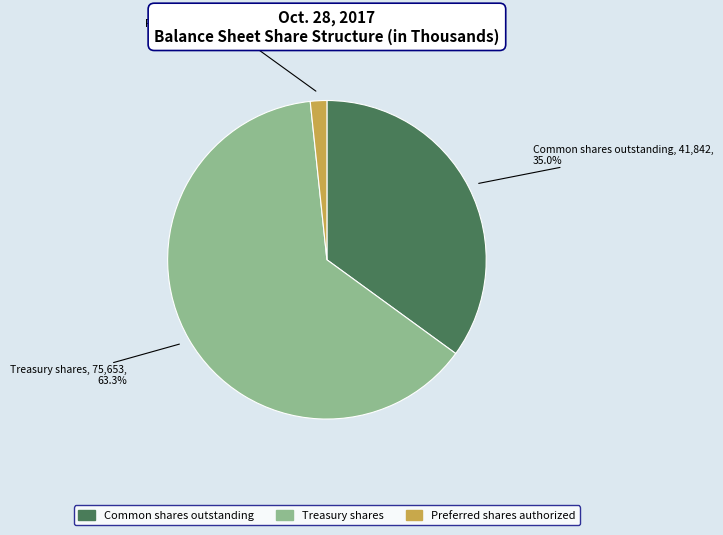

Count the number of slices in the pie.

3